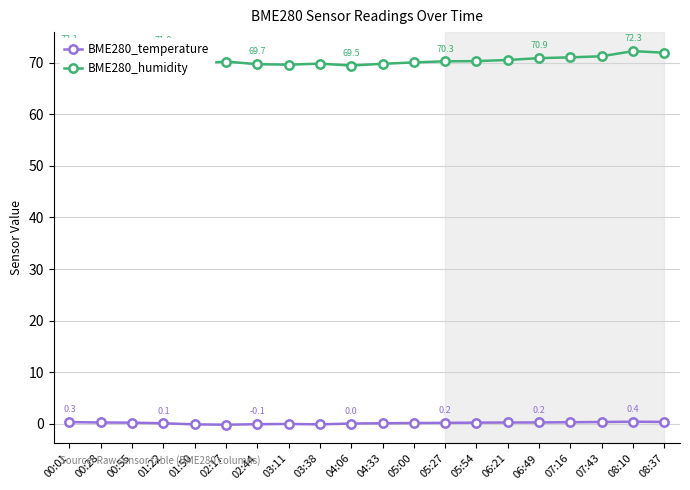

What position from the left is 02:44?

7